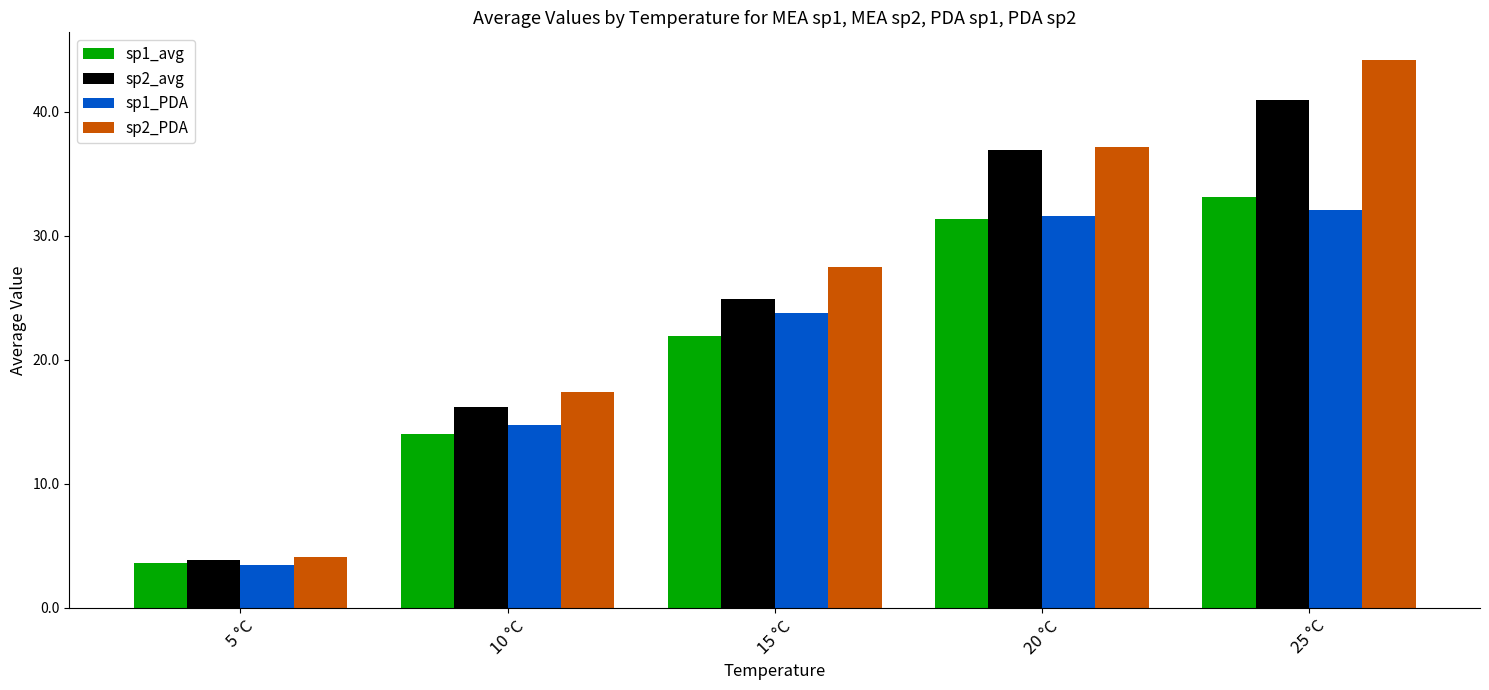

What is the total value across all series at 25 °C?

150.4